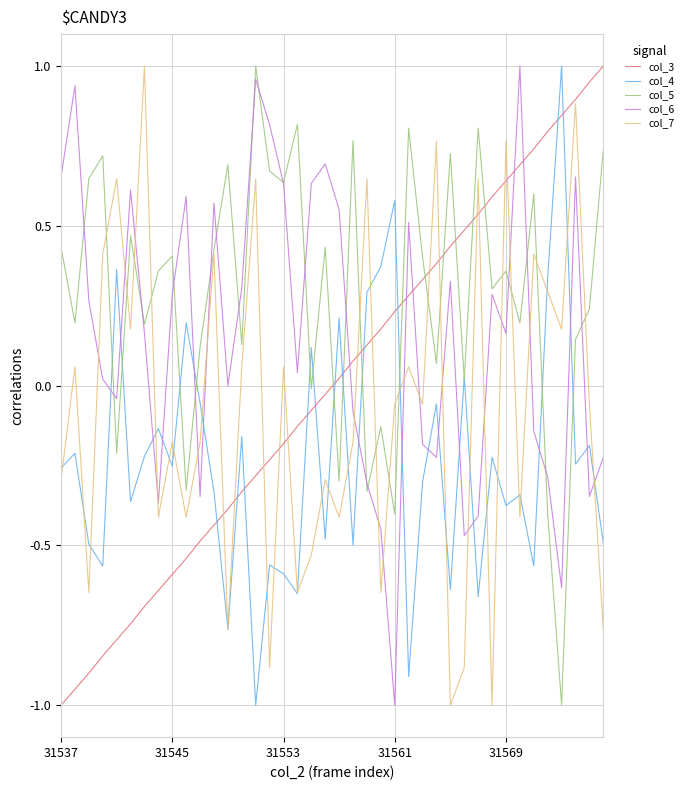

Which series ends up on top after the final intersection of col_6 and col_7?

col_6